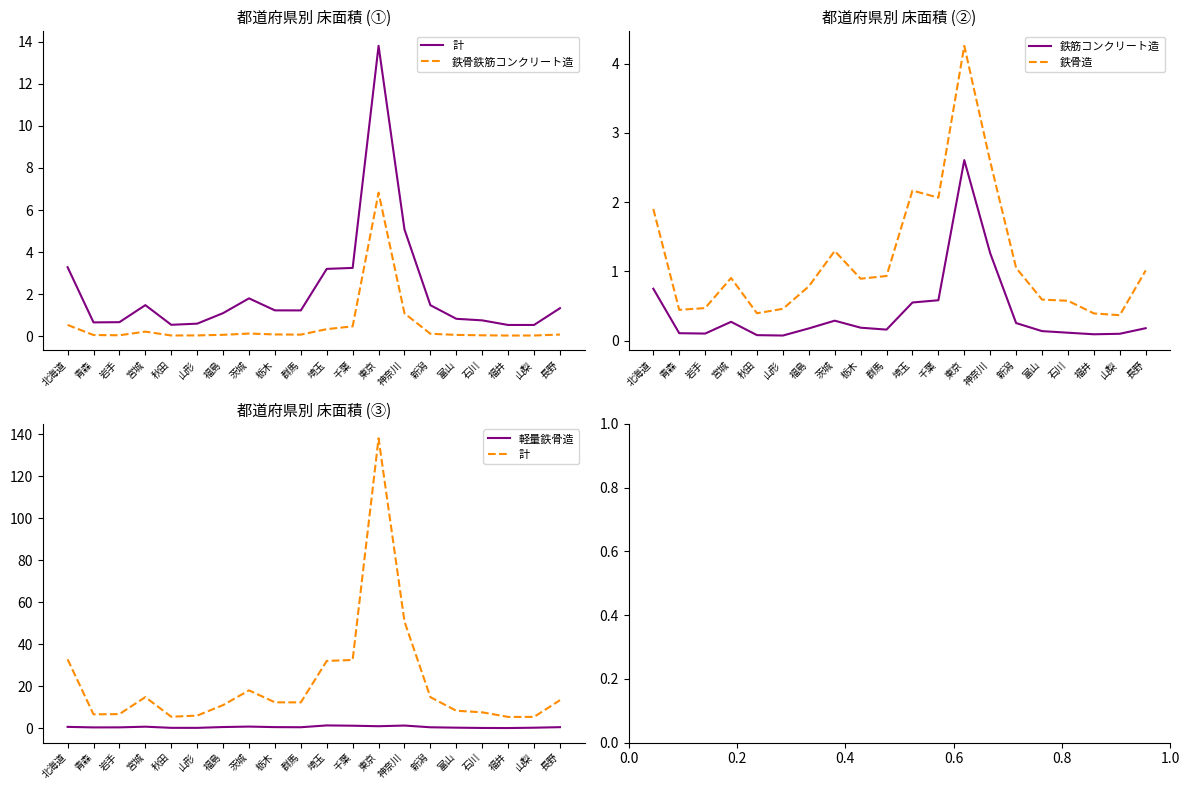

True or false: 鉄筋コンクリート造 and 計 intersect in this chart.

False